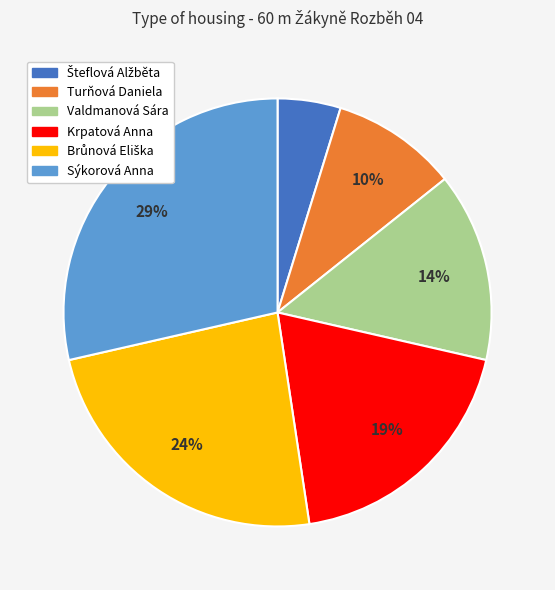

Between Turňová Daniela and Krpatová Anna, which is larger?

Krpatová Anna